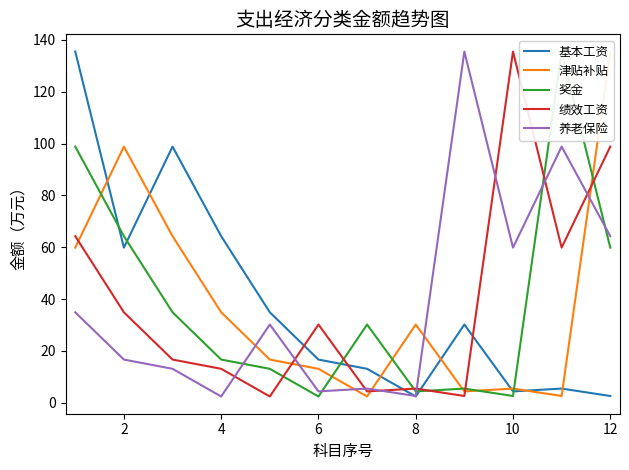

What is the maximum value for 基本工资?

135.5